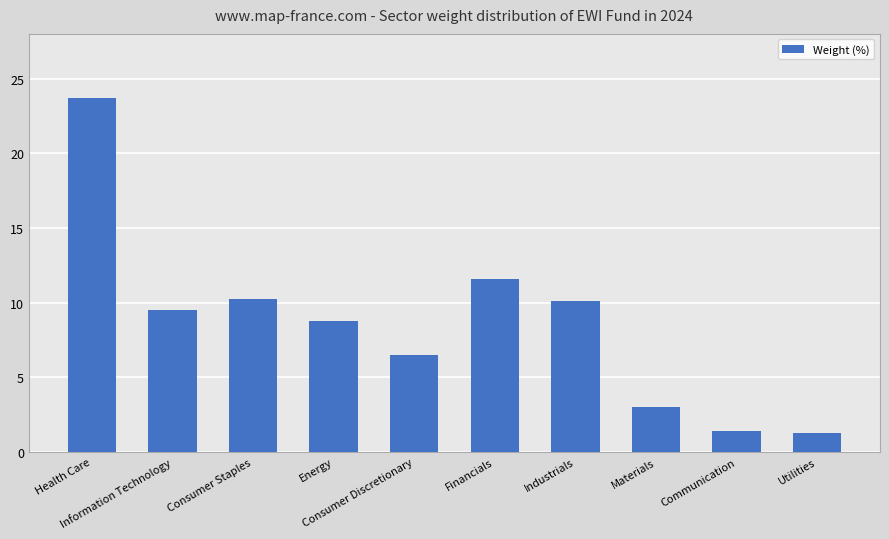

How many distinct data groups are displayed?

1